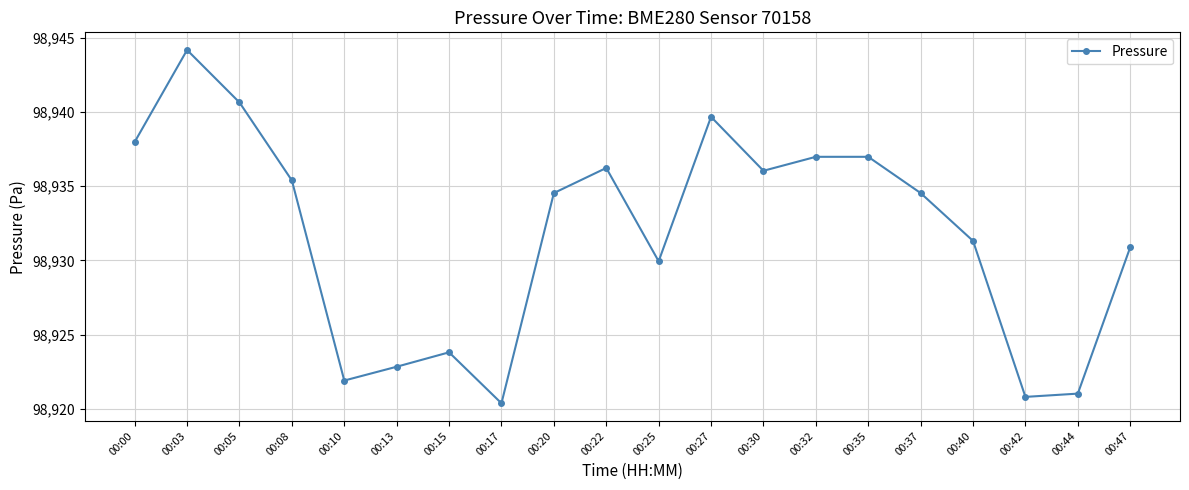

Where is the data nearest to the value 98932?

00:40